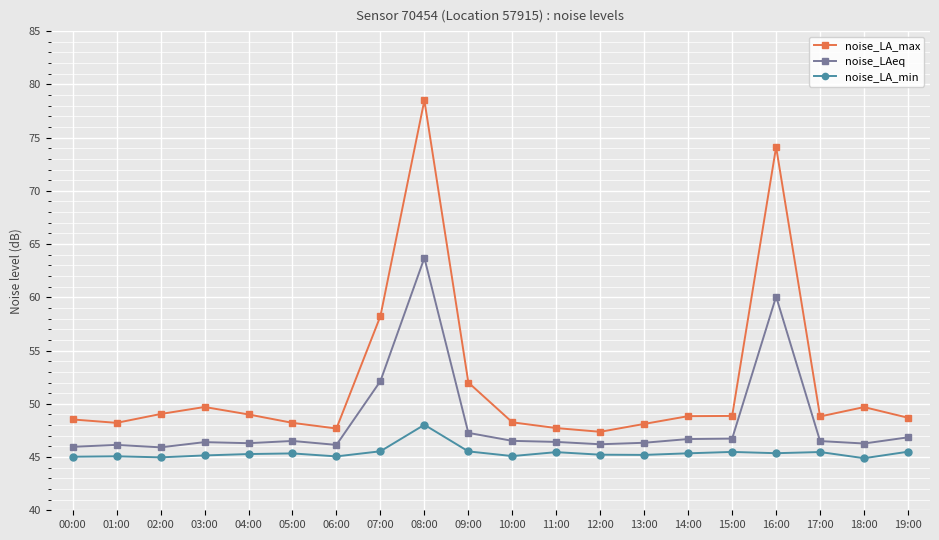

What value does the noise_LA_min series have at 13:00?

45.2